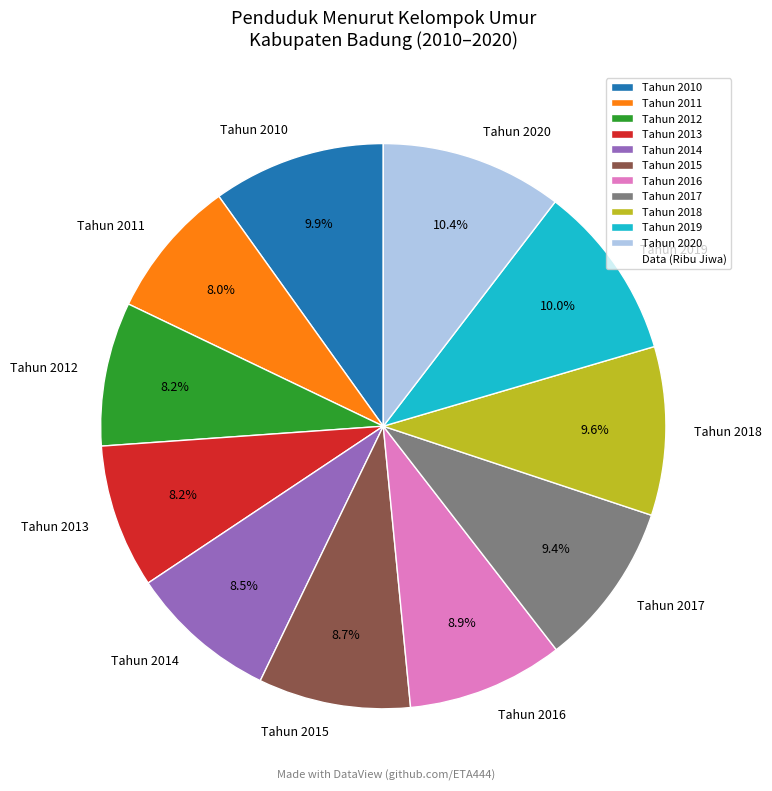

True or false: Tahun 2014 accounts for 22% of the total.

False